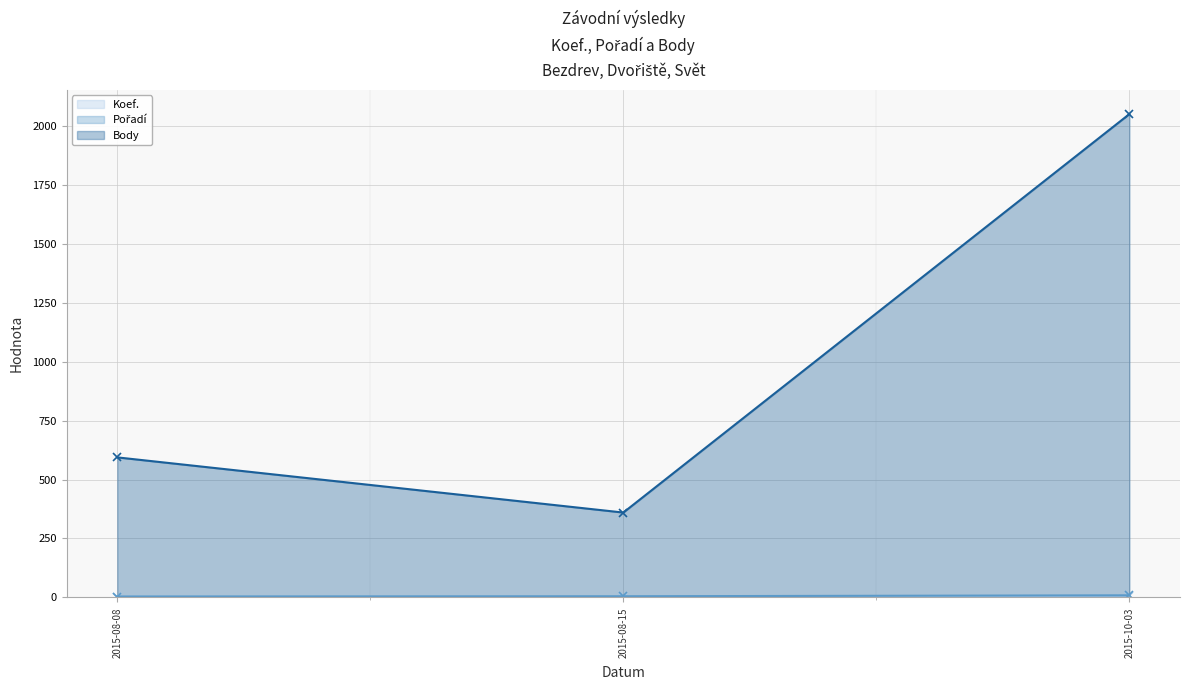

Is it true that Koef. equals 3 at 2015-10-03?

False